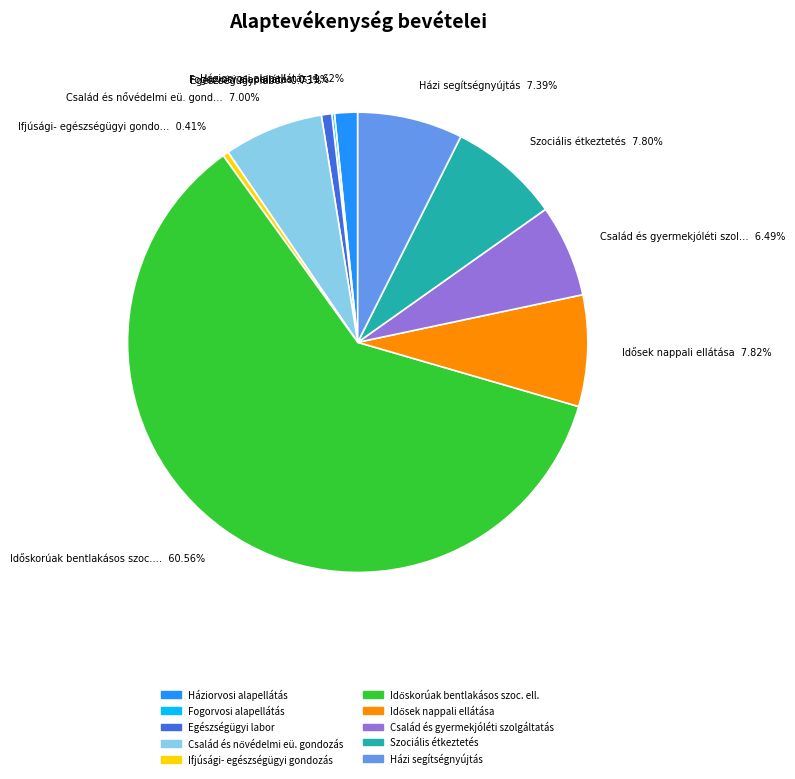

To the nearest percent, what is the difference between the largest and smallest slice percentages?

60%